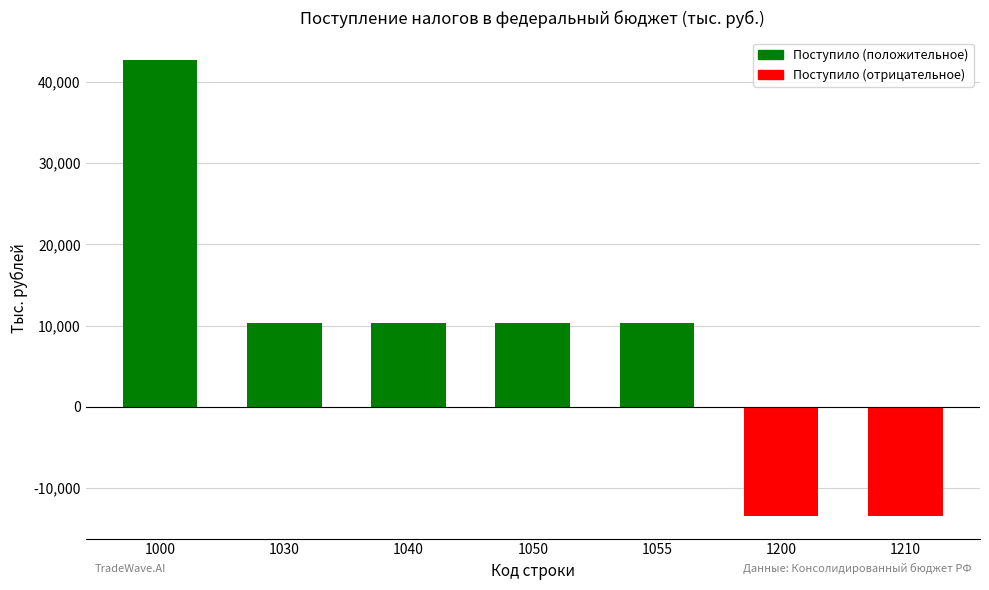

What is the difference between the values at 1200 and 1000?

56027